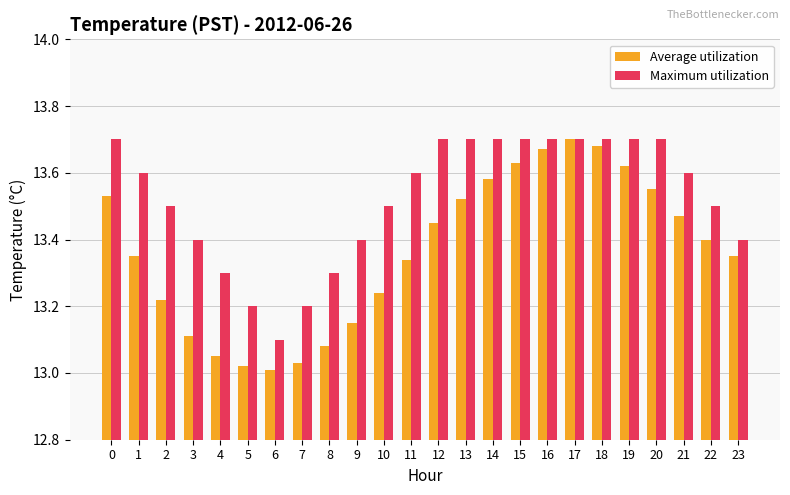

How many bars are there in total?

48